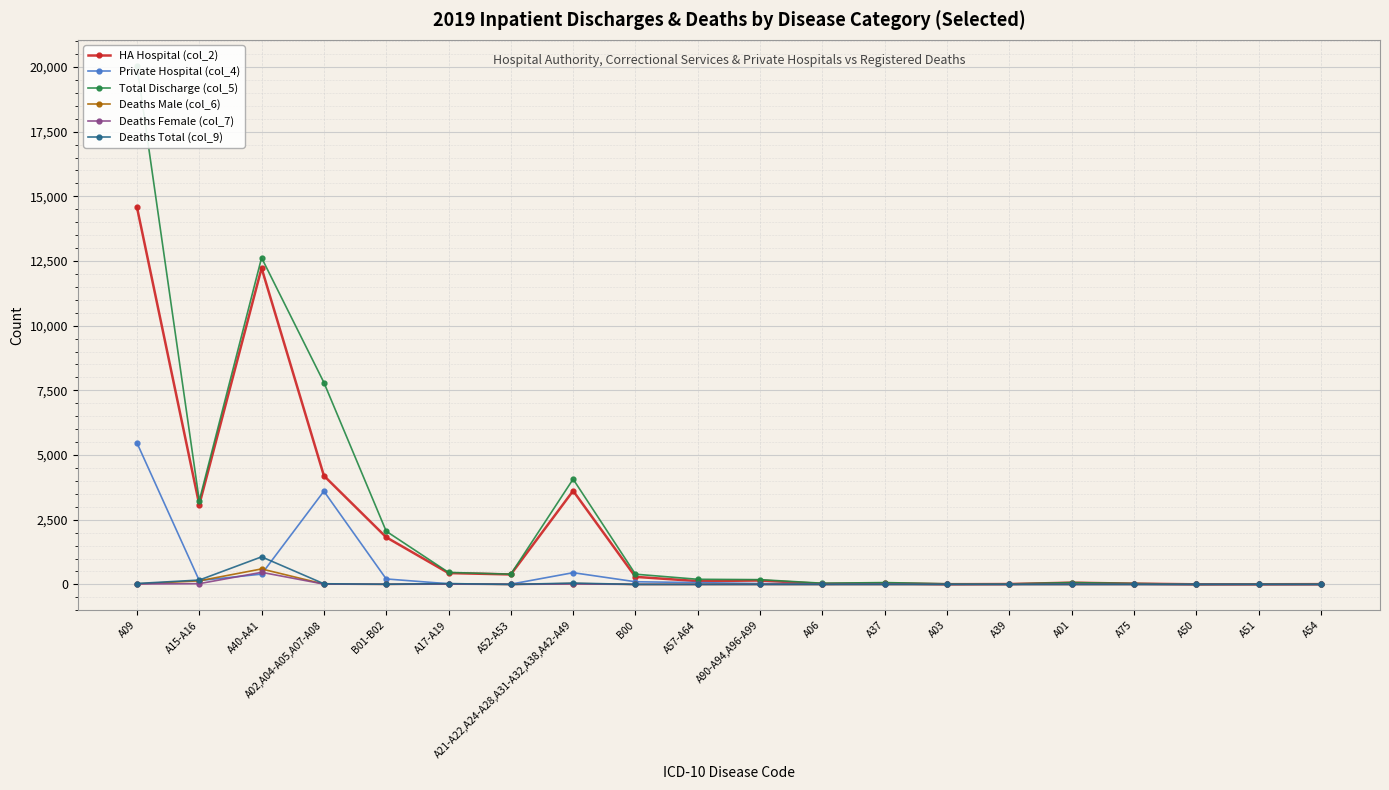

In Deaths Male (col_6), how many points are higher than both neighbors (excluding endpoints)?

6